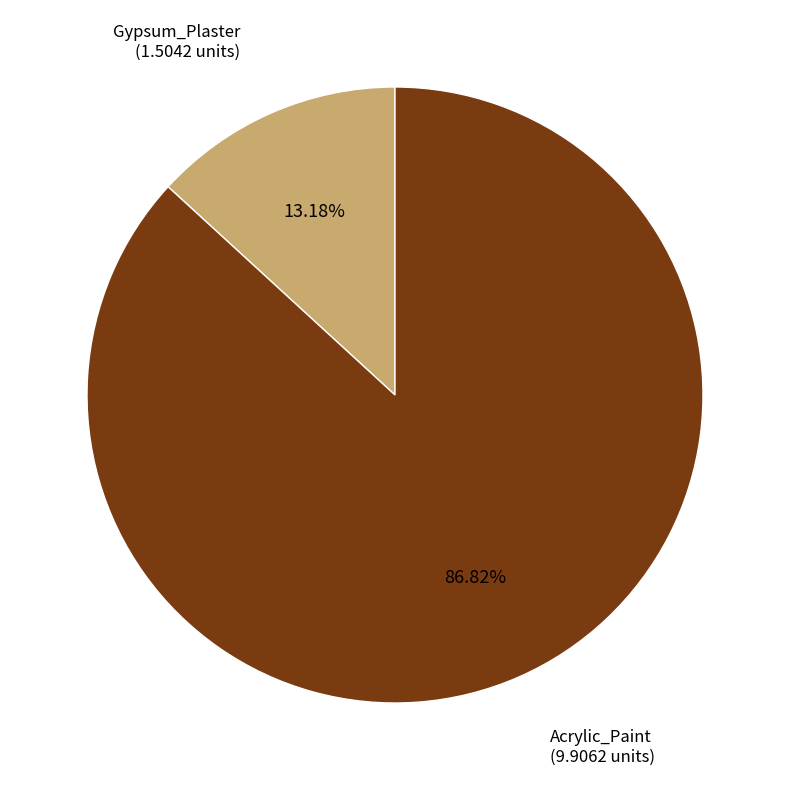

To the nearest percent, what is the difference between the largest and smallest slice percentages?

74%